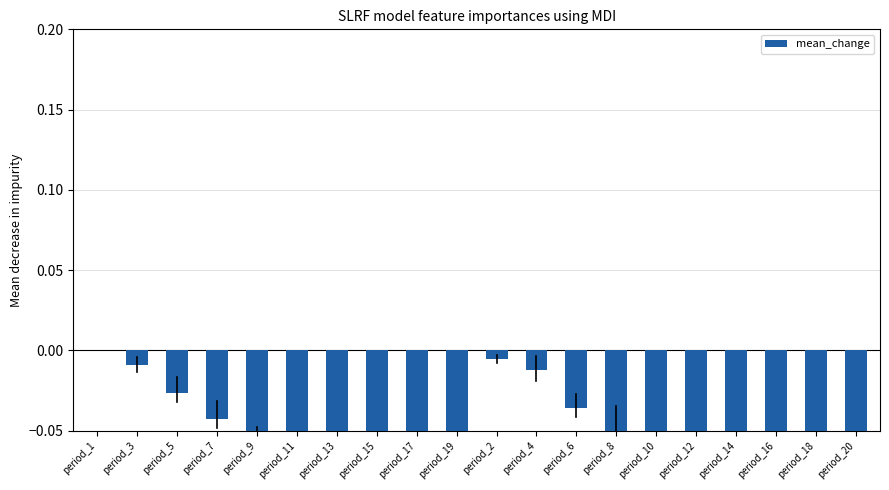

What position from the right is period_1?

20